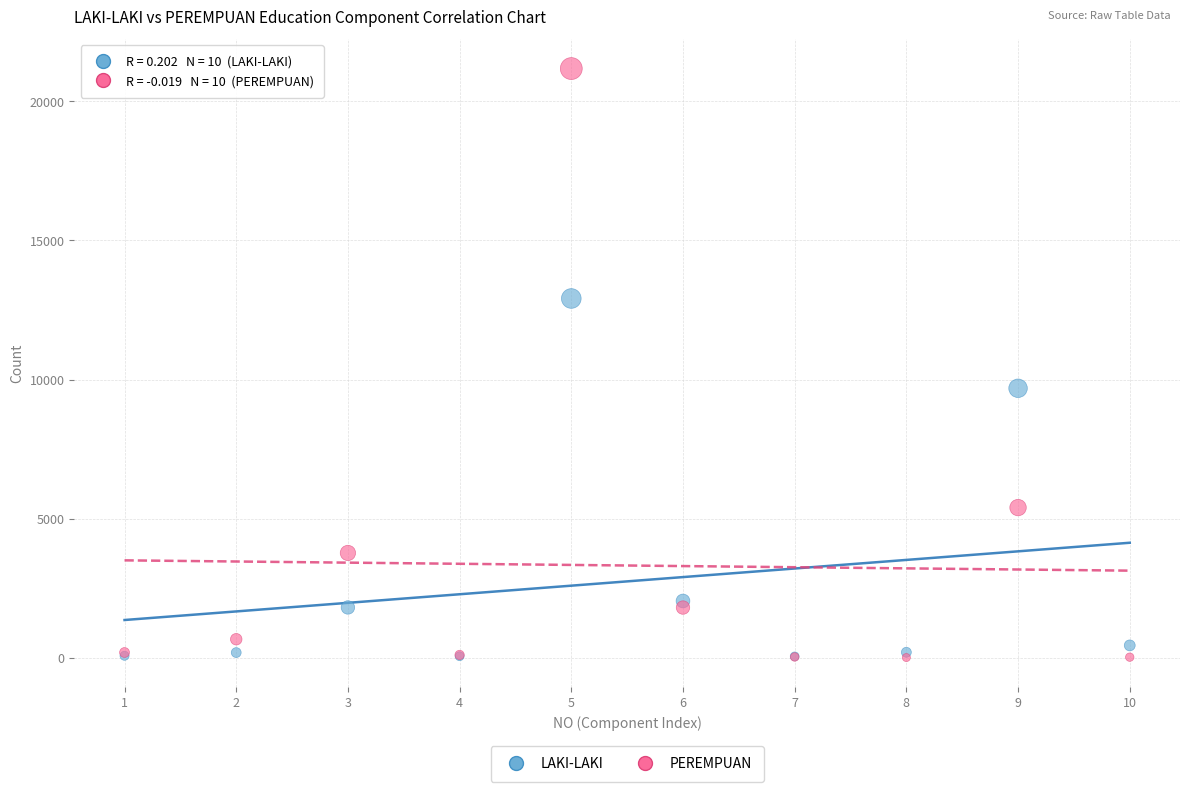

Which series has the largest Y range (max minus min)?

PEREMPUAN